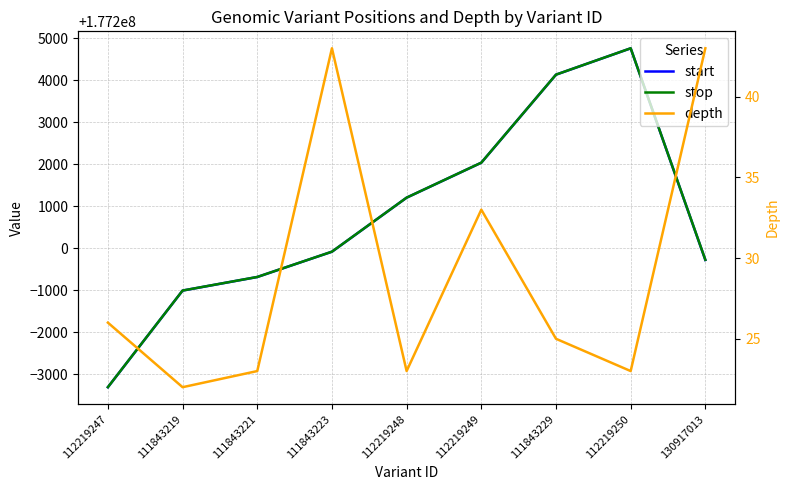

At which category is the sum across all series the highest?

112219250